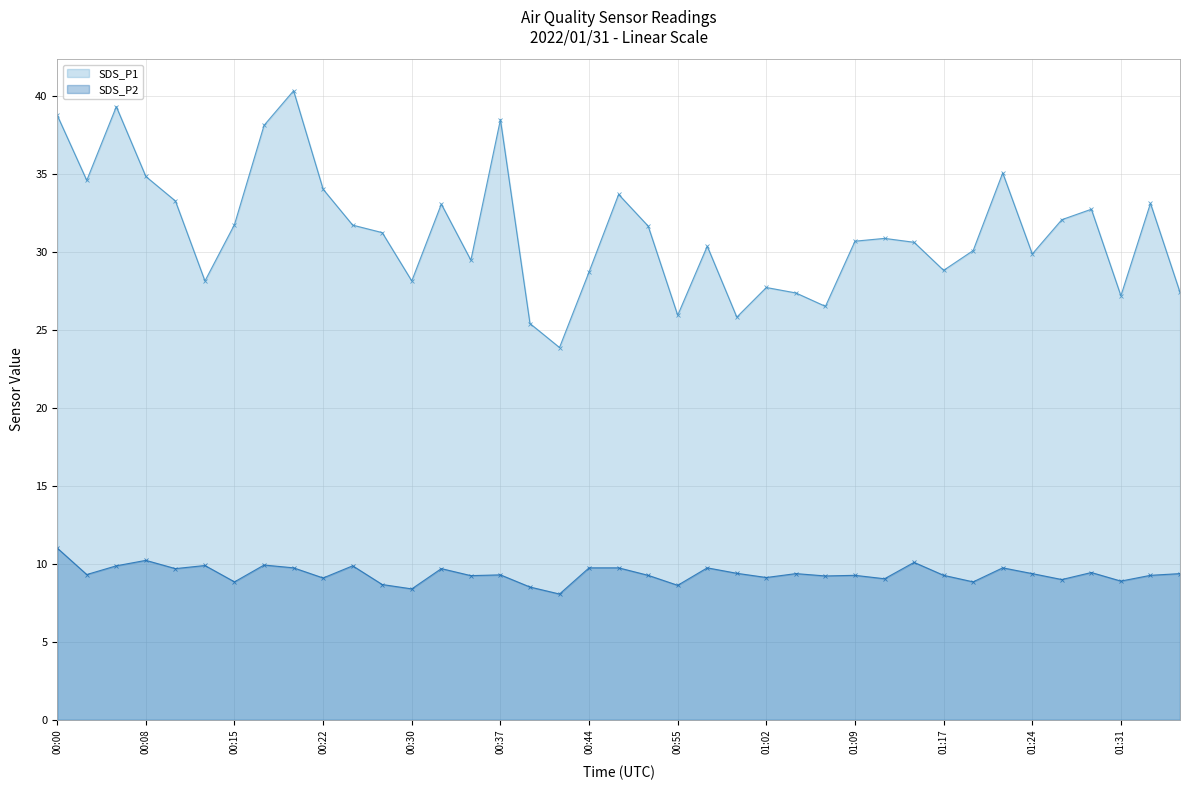

True or false: SDS_P2 has more than 1 interior local peaks.

True